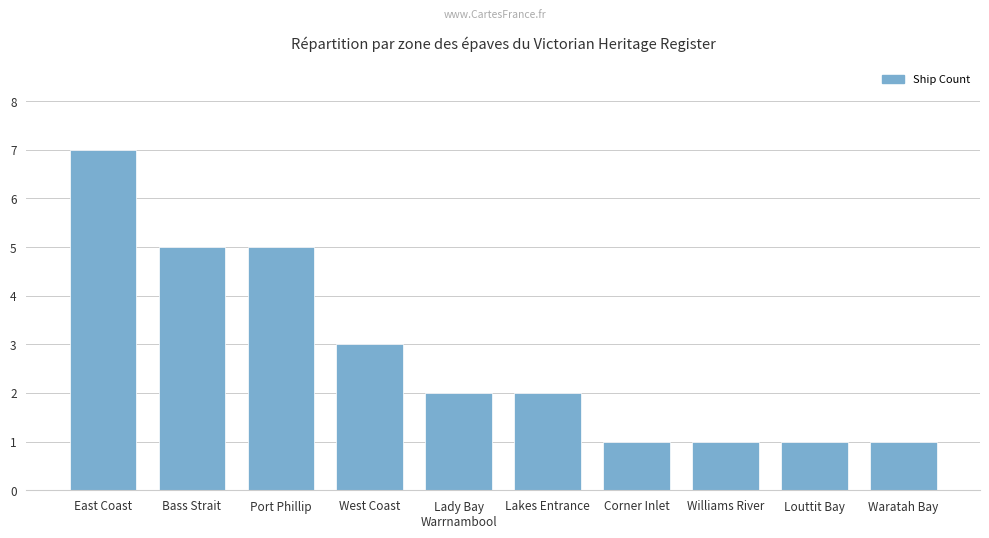

The value at West Coast is 3. True or false?

True